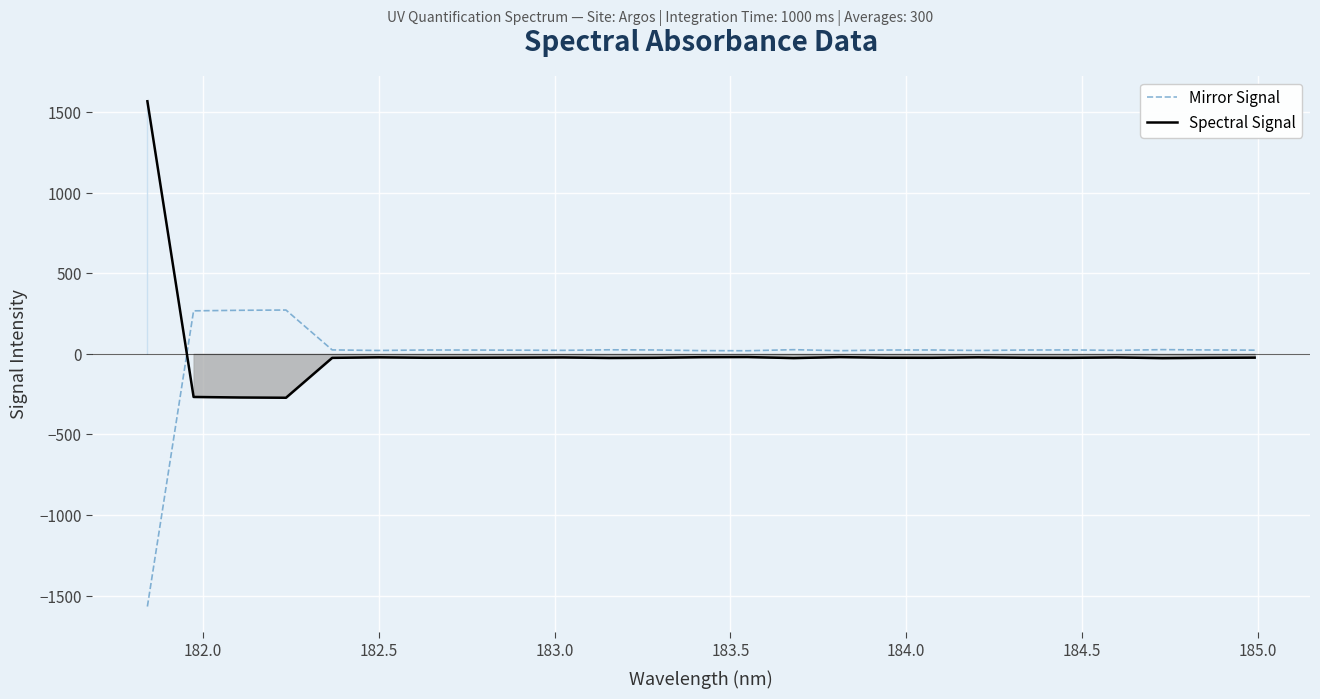

What is the maximum value for Spectral Signal?

1568.0